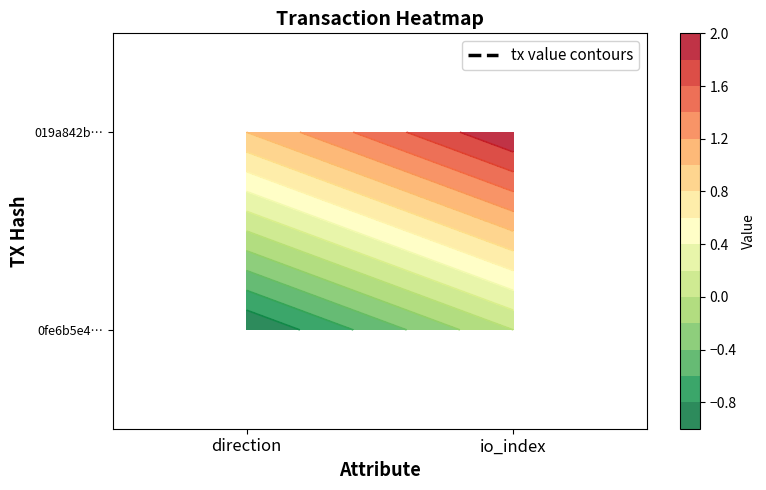

The 019a842b31ee692a4219622744780538a06ff16 series shows 1 at 0. True or false?

True